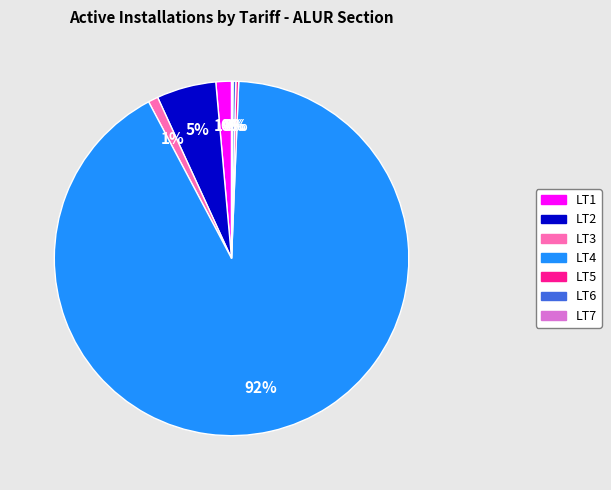

True or false: LT1 accounts for 11% of the total.

False